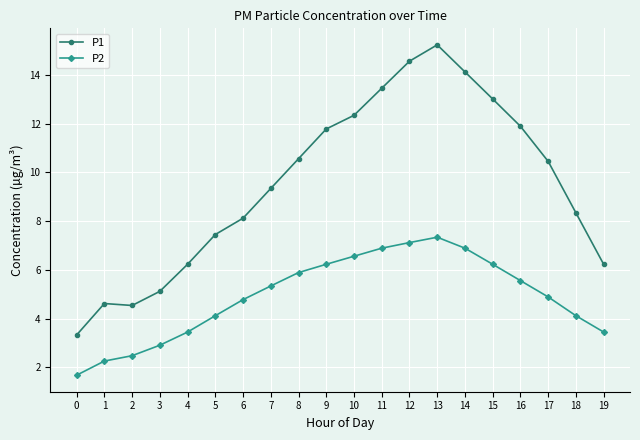

How many data points in P2 are above 5?

10